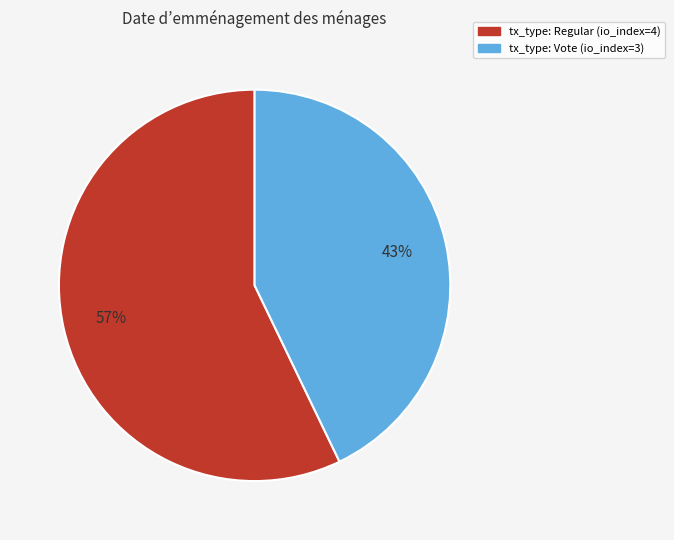

Rank the categories by value from lowest to highest.

tx_type: Vote (io_index=3), tx_type: Regular (io_index=4)